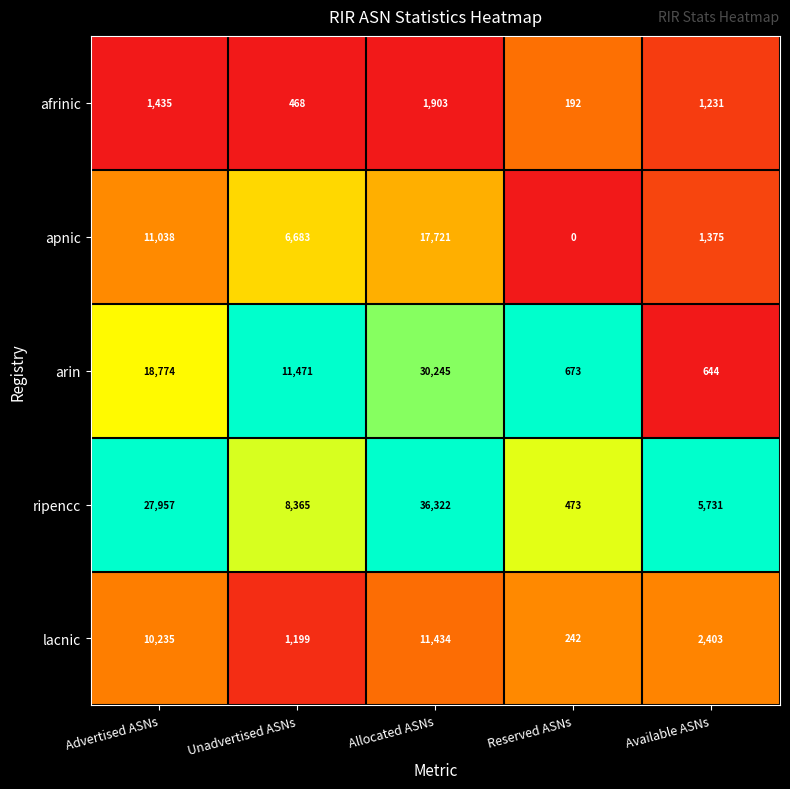

What is the minimum value for ripencc?

473